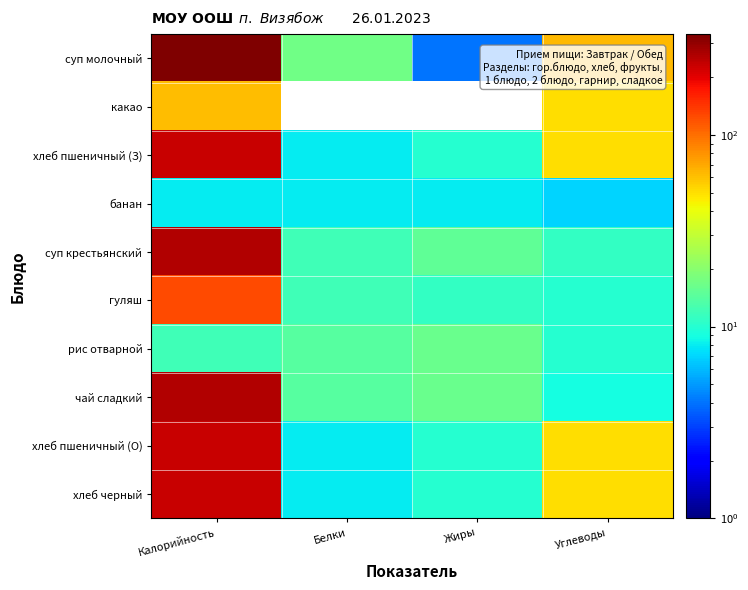

Reading right to left, transcribe all the data shown in this chart.

суп молочный: Углеводы=63	Жиры=4	Белки=17	Калорийность=335
какао: Углеводы=50	Жиры=0	Белки=0	Калорийность=62
хлеб пшеничный (З): Углеводы=50	Жиры=10	Белки=8	Калорийность=231
банан: Углеводы=7	Жиры=8	Белки=8	Калорийность=8
суп крестьянский: Углеводы=11	Жиры=15	Белки=12	Калорийность=256
гуляш: Углеводы=10	Жиры=11	Белки=12	Калорийность=125
рис отварной: Углеводы=10	Жиры=16	Белки=14	Калорийность=12
чай сладкий: Углеводы=9	Жиры=16	Белки=14	Калорийность=258
хлеб пшеничный (О): Углеводы=50	Жиры=10	Белки=8	Калорийность=231
хлеб черный: Углеводы=50	Жиры=10	Белки=8	Калорийность=231